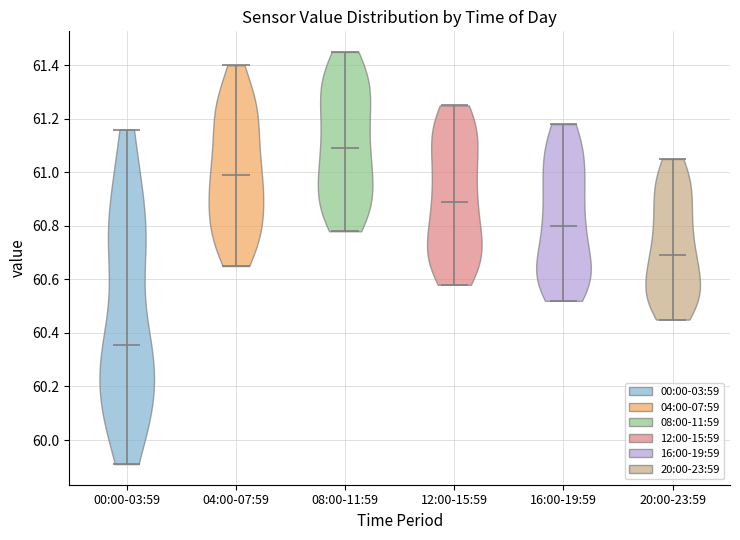

Which violin has the highest median line?

08:00-11:59